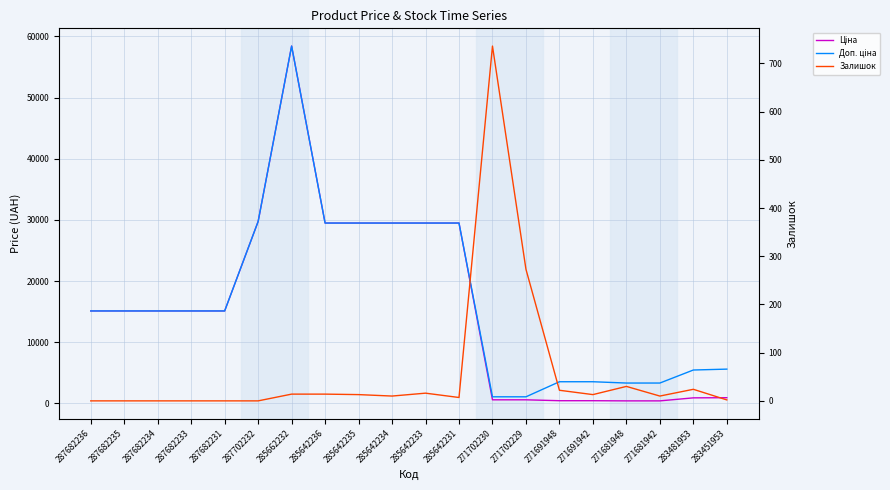

What is the difference between the maximum and second lowest values in the Ціна series?

58010.0